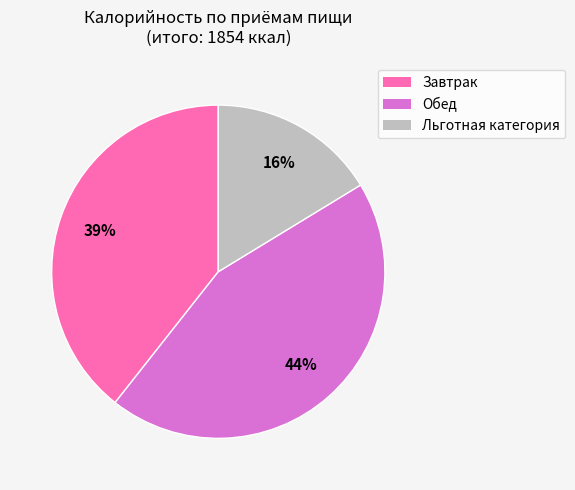

Is Завтрак the majority of the pie?

No